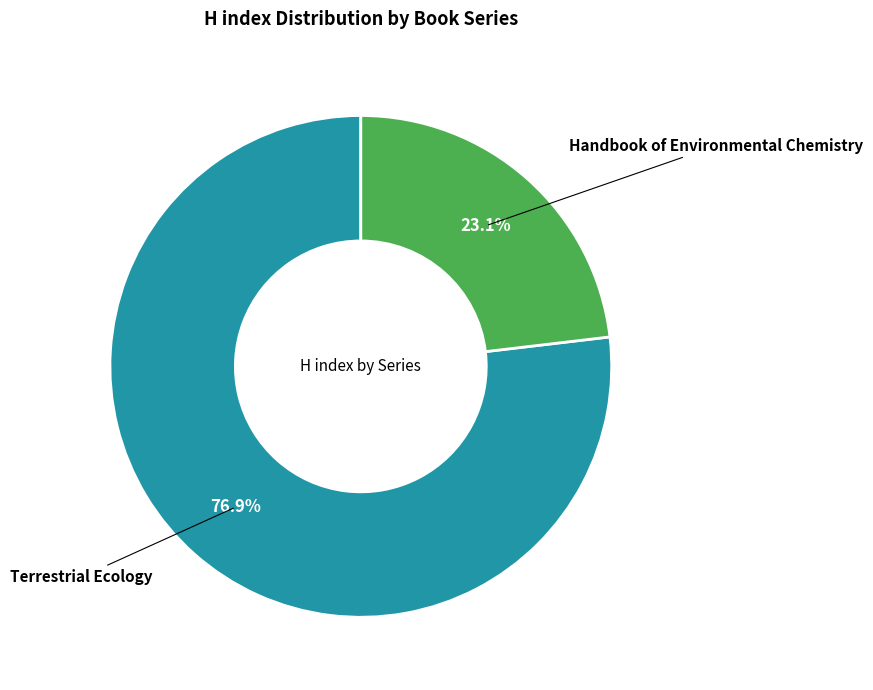

How many segments does this pie chart have?

2